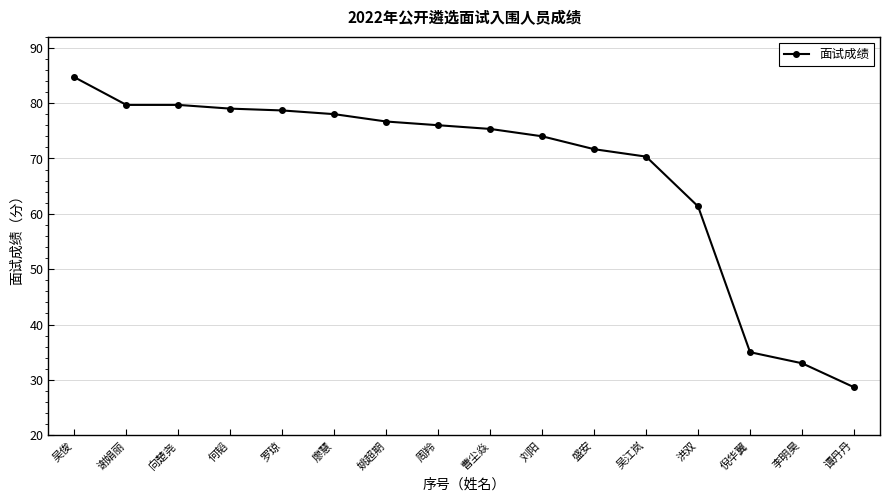

Which has a higher value, 罗琼 or 吴江岚?

罗琼